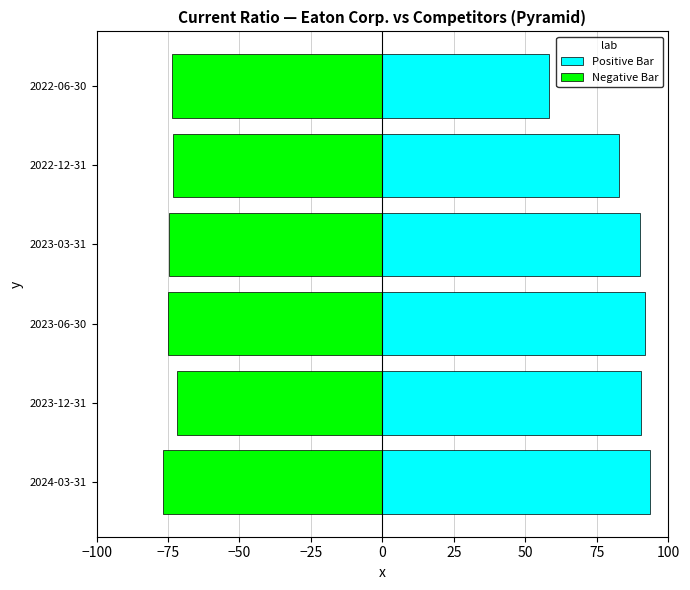

What is the difference between the maximum and second lowest values in the Negative Bar series?

3.4